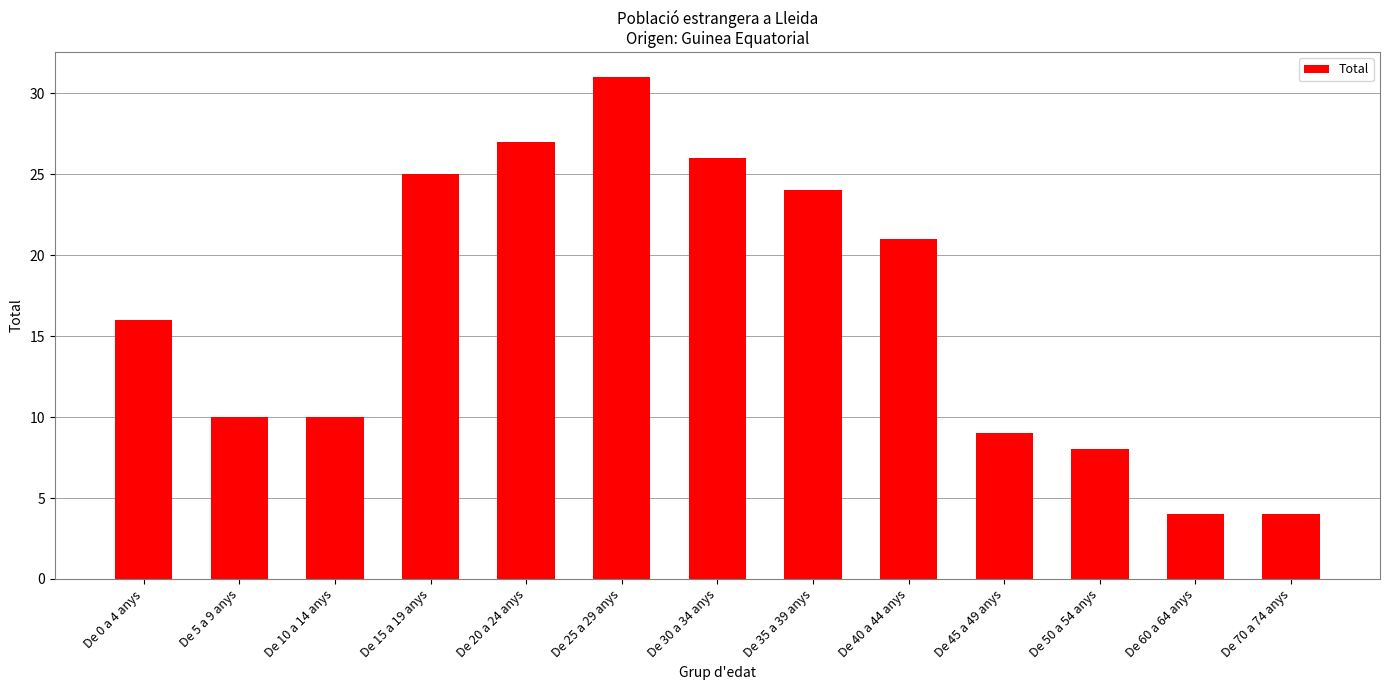

Is it true that the value at De 45 a 49 anys is 9?

True